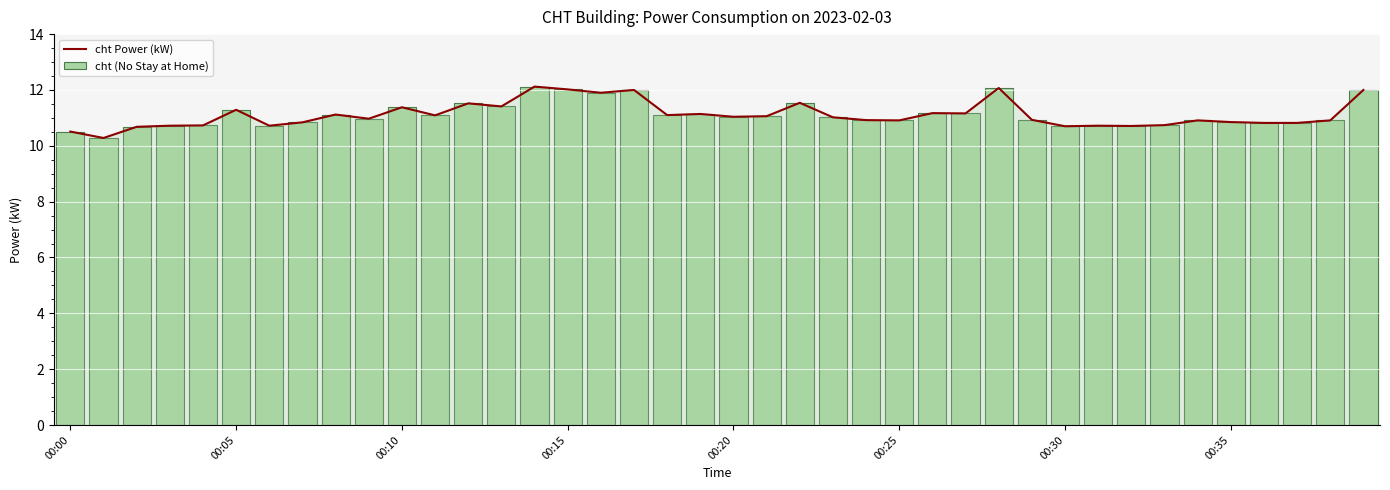

What is the value of the cht (No Stay at Home) bar at the 11th from the left?

11.4